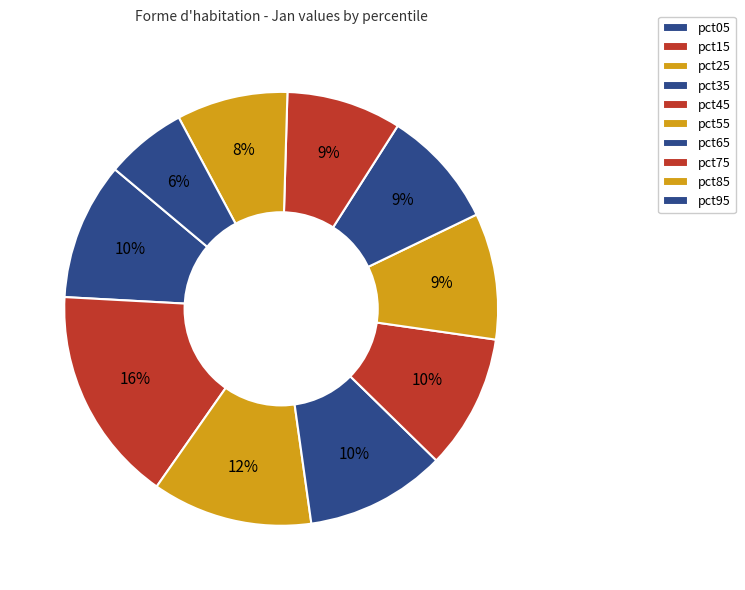

To the nearest percent, what is the difference between the largest and smallest slice percentages?

10%